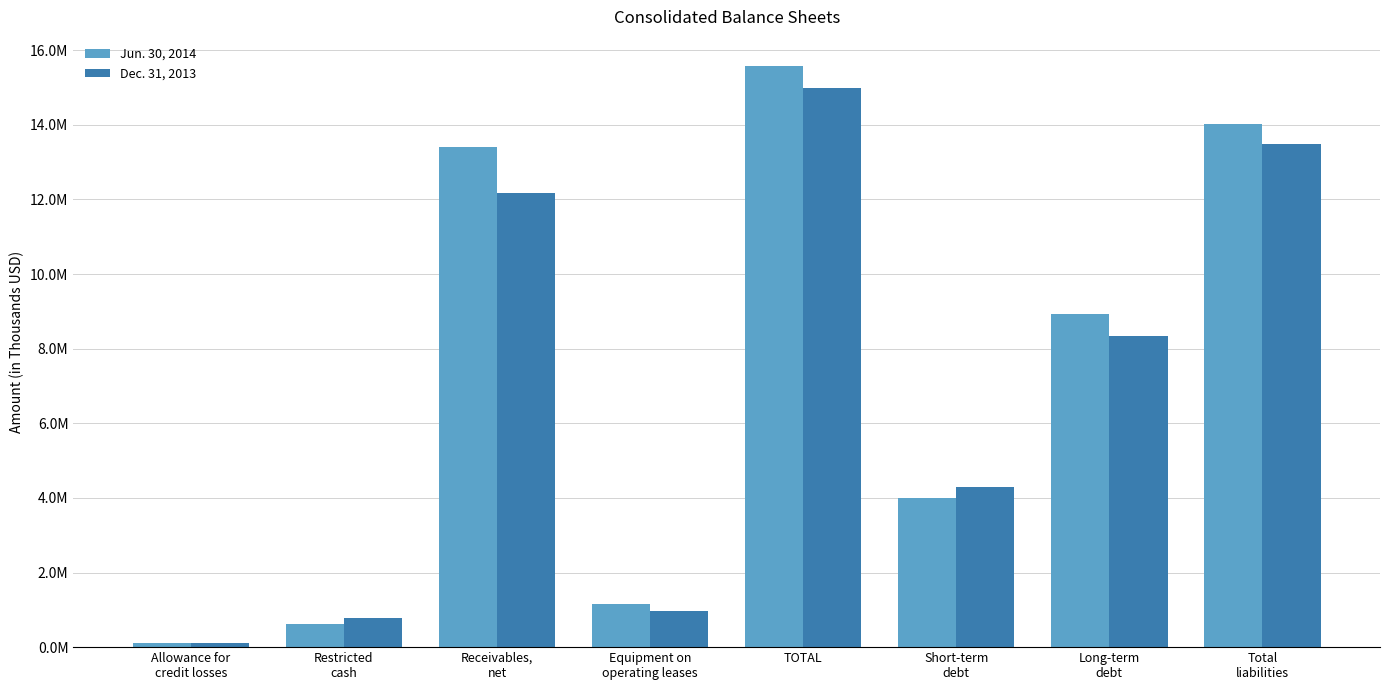

Is the value of Jun. 30, 2014 at Restricted
cash greater than the value of Dec. 31, 2013 at Long-term
debt?

No